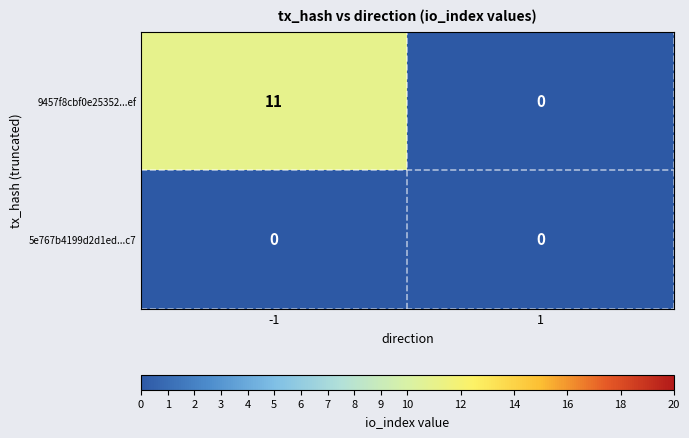

The 9457f8cbf0e25352...ef series shows 5 at 1. True or false?

False